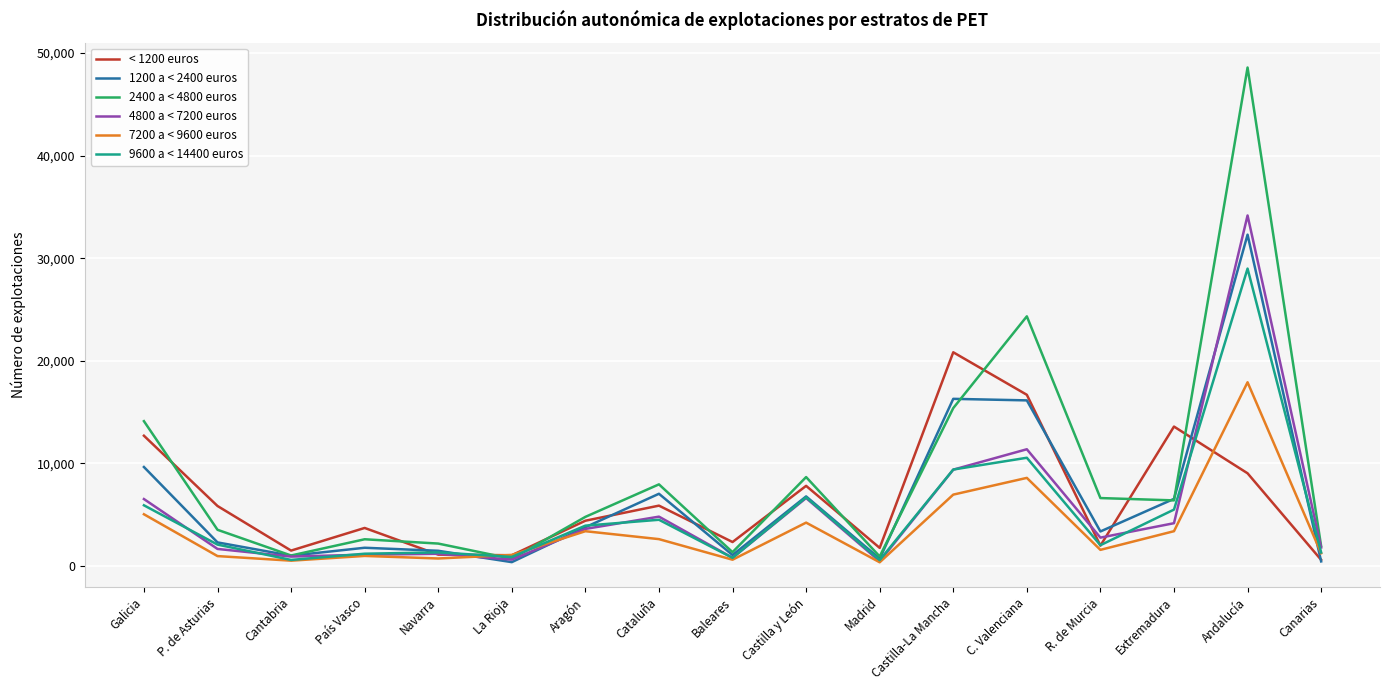

Is it true that 9600 a < 14400 euros equals 1319 at Canarias?

True